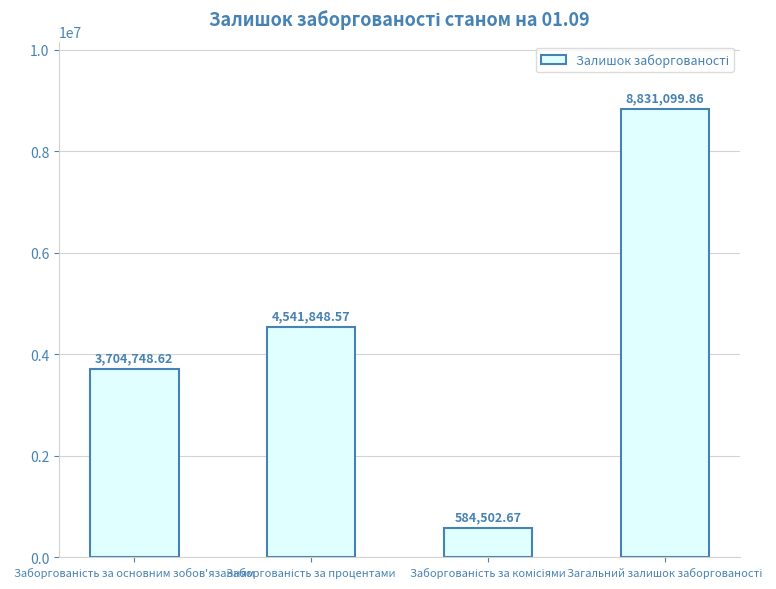

What is the sum of all values?

17662199.7